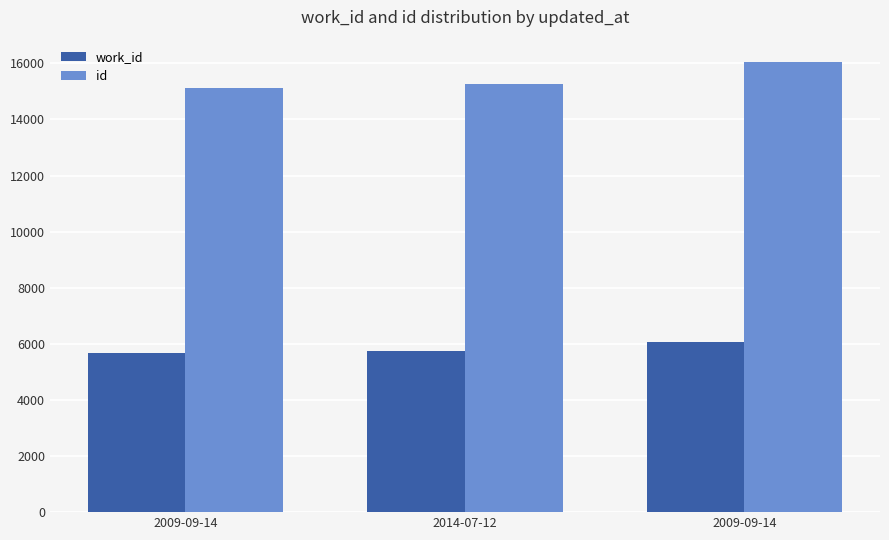

Is it true that id equals 15274 at 2014-07-12?

True